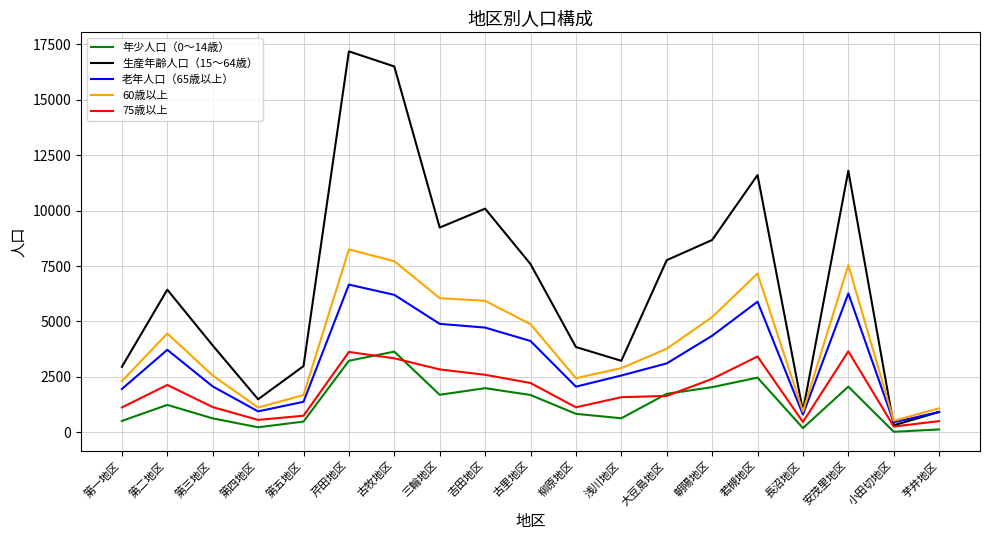

Is the value of 75歳以上 at 安茂里地区 greater than the value of 生産年齢人口（15～64歳） at 長沼地区?

Yes